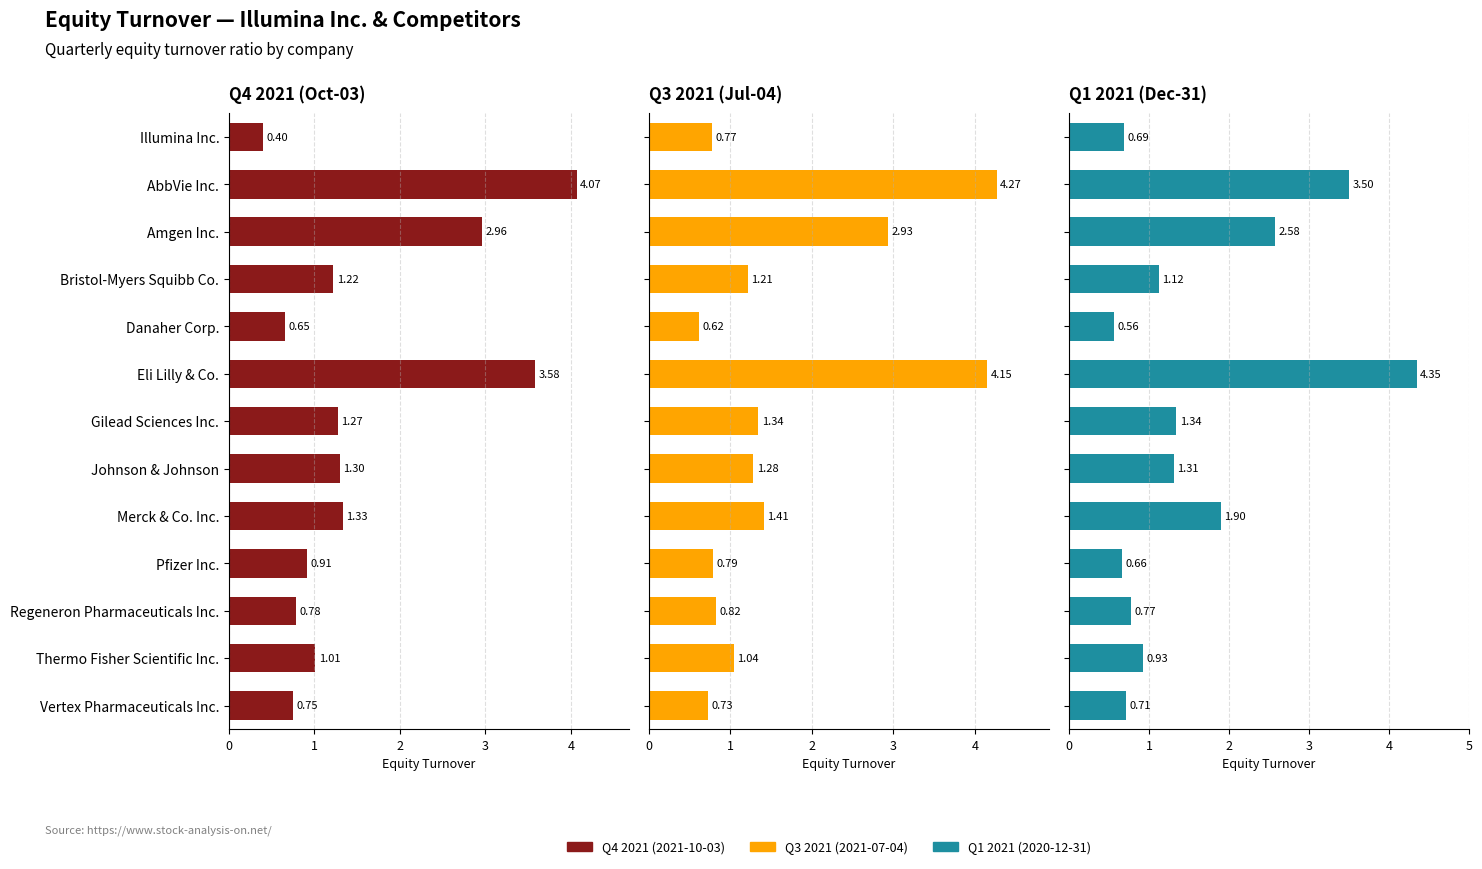

What are all the series names shown in the legend?

Q4 2021 (2021-10-03), Q3 2021 (2021-07-04), Q1 2021 (2020-12-31)